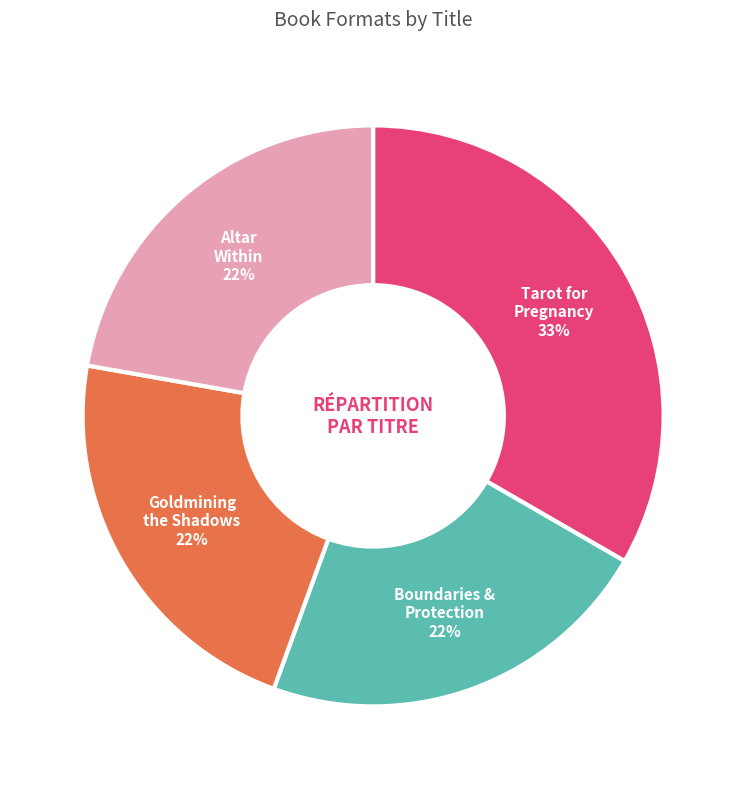

Is there a majority slice in this chart?

No